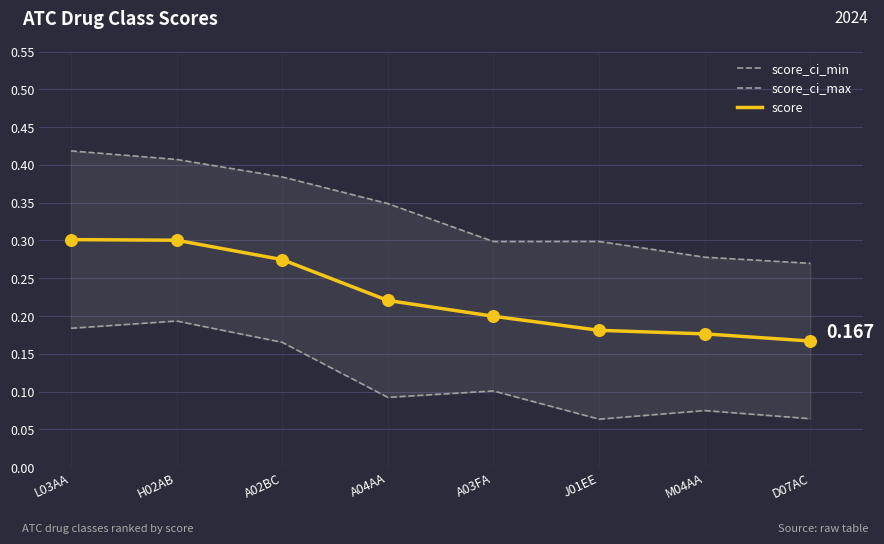

Which series has the widest spread of Y values?

score_ci_max